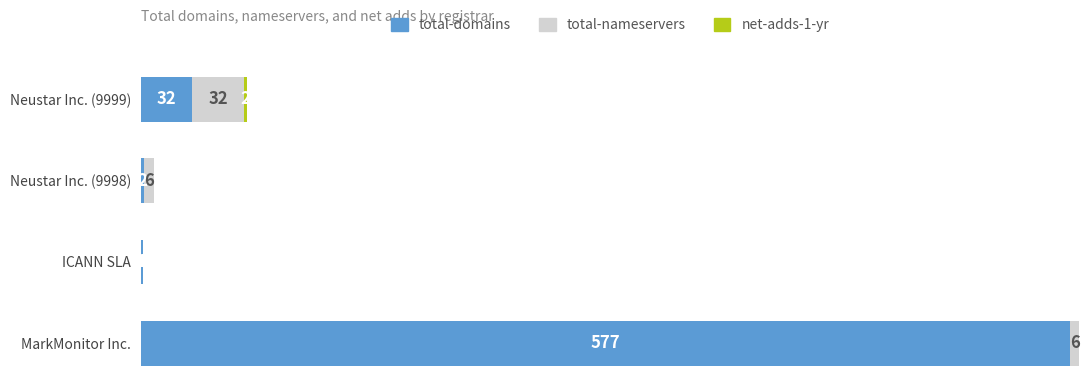

At which label is total-domains closest to 289?

Neustar Inc. (9999)